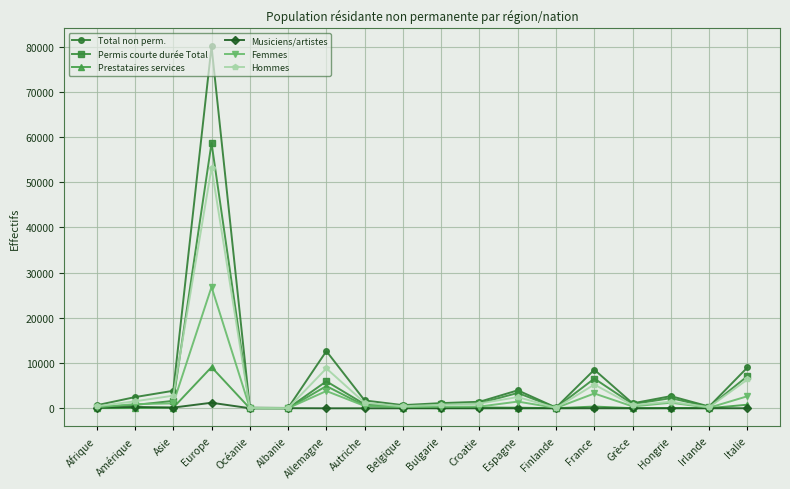

List the series in order of their peak value, lowest first.

Musiciens/artistes, Prestataires services, Femmes, Hommes, Permis courte durée Total, Total non perm.